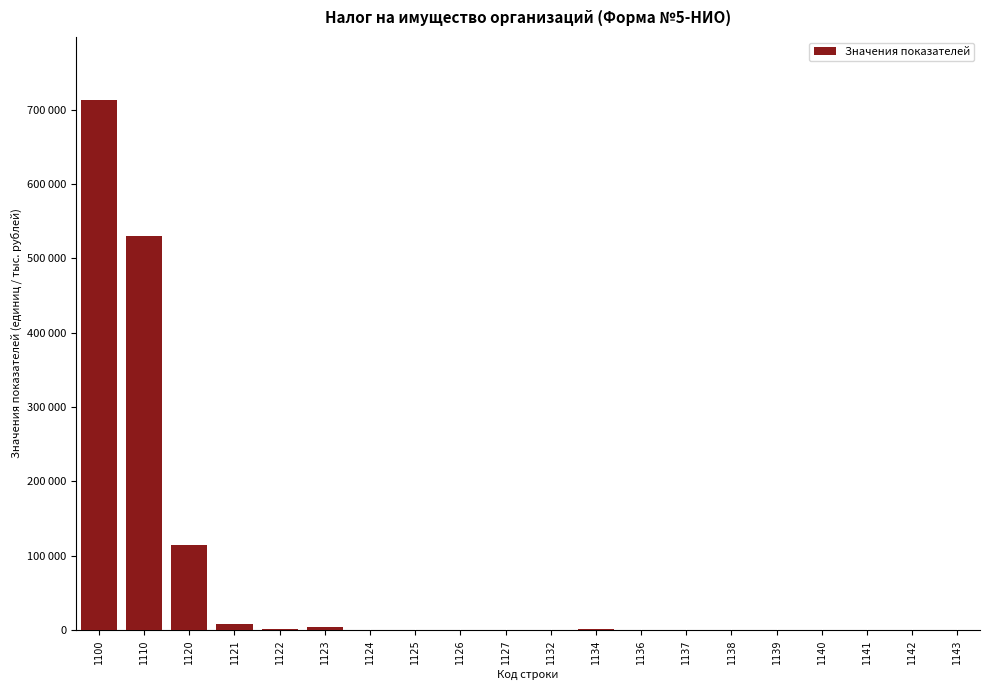

True or false: the data shows 278 at 1125.

False